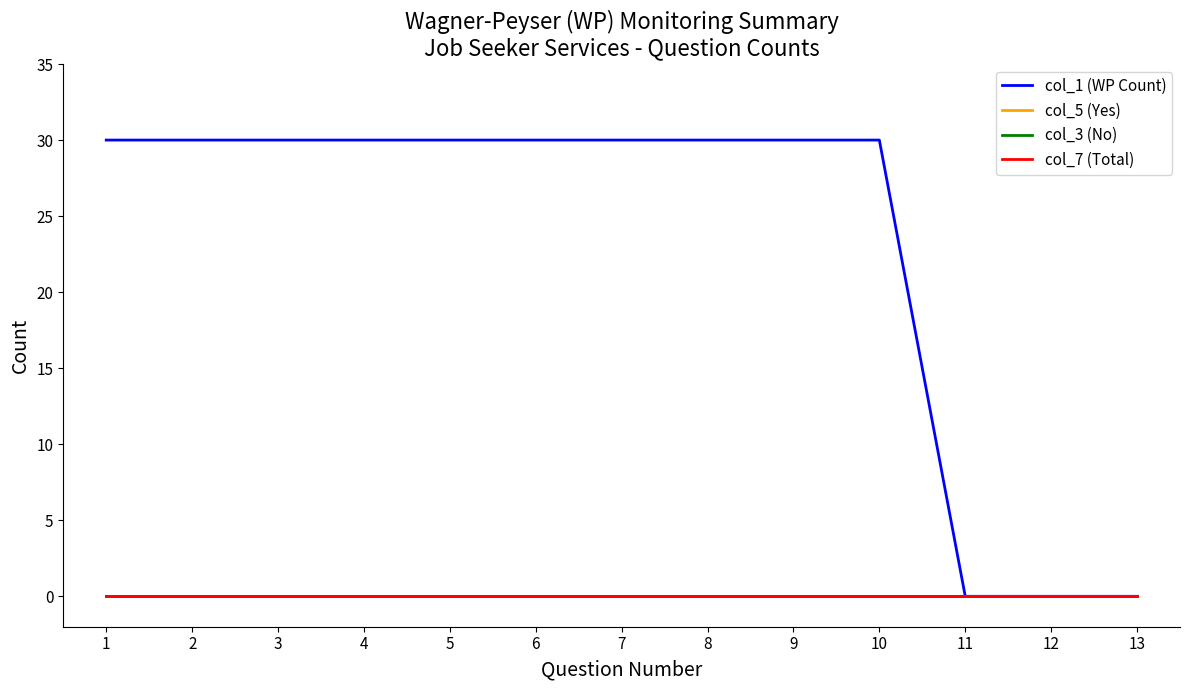

True or false: col_3 (No) and col_5 (Yes) intersect in this chart.

False